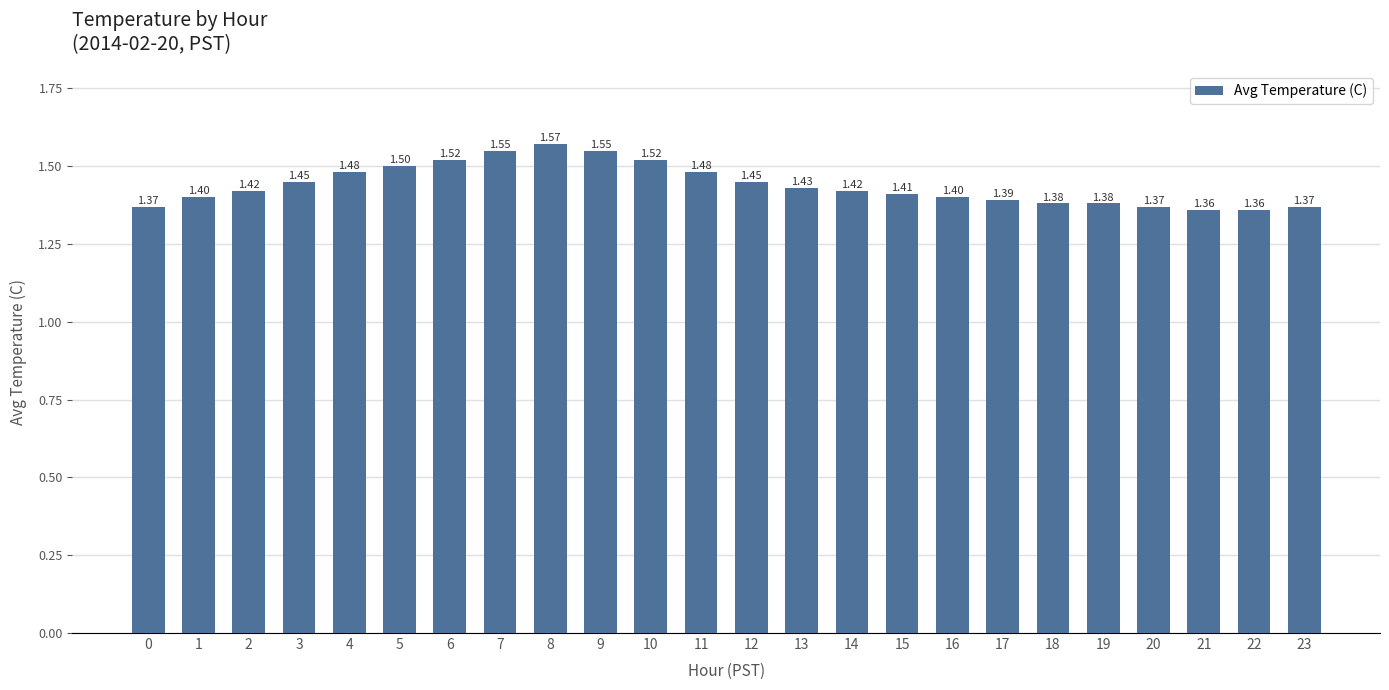

Which has a higher value, 8 or 6?

8